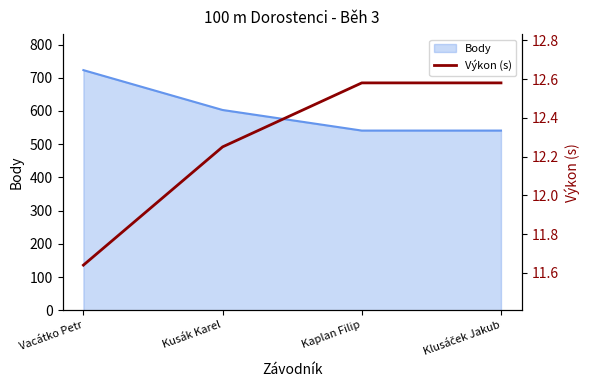

How many data points are less than 12?

1